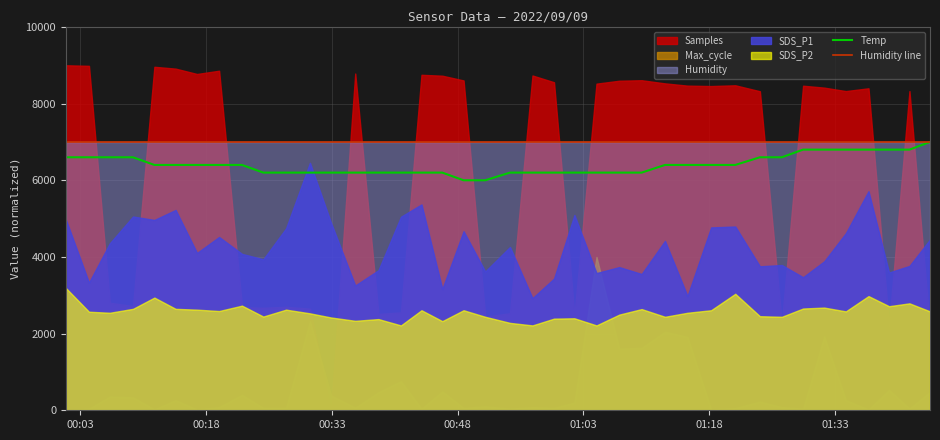

What is the highest value of the Temp series?

7000.0